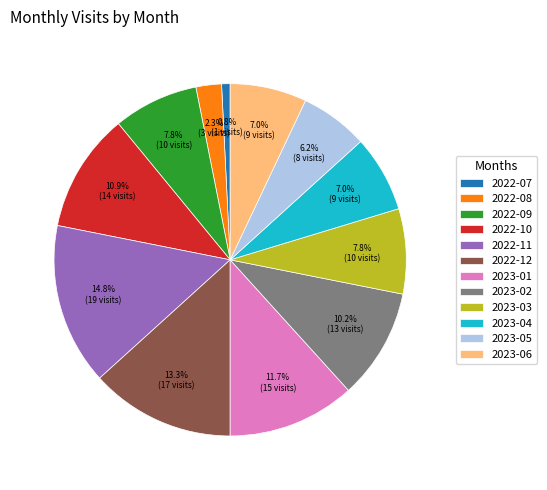

Is it true that 2022-08 is 2% of the pie?

True